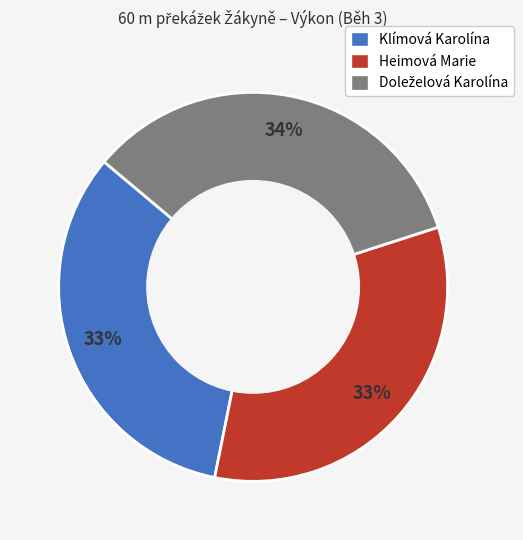

The Heimová Marie slice represents 33% of the pie. True or false?

True